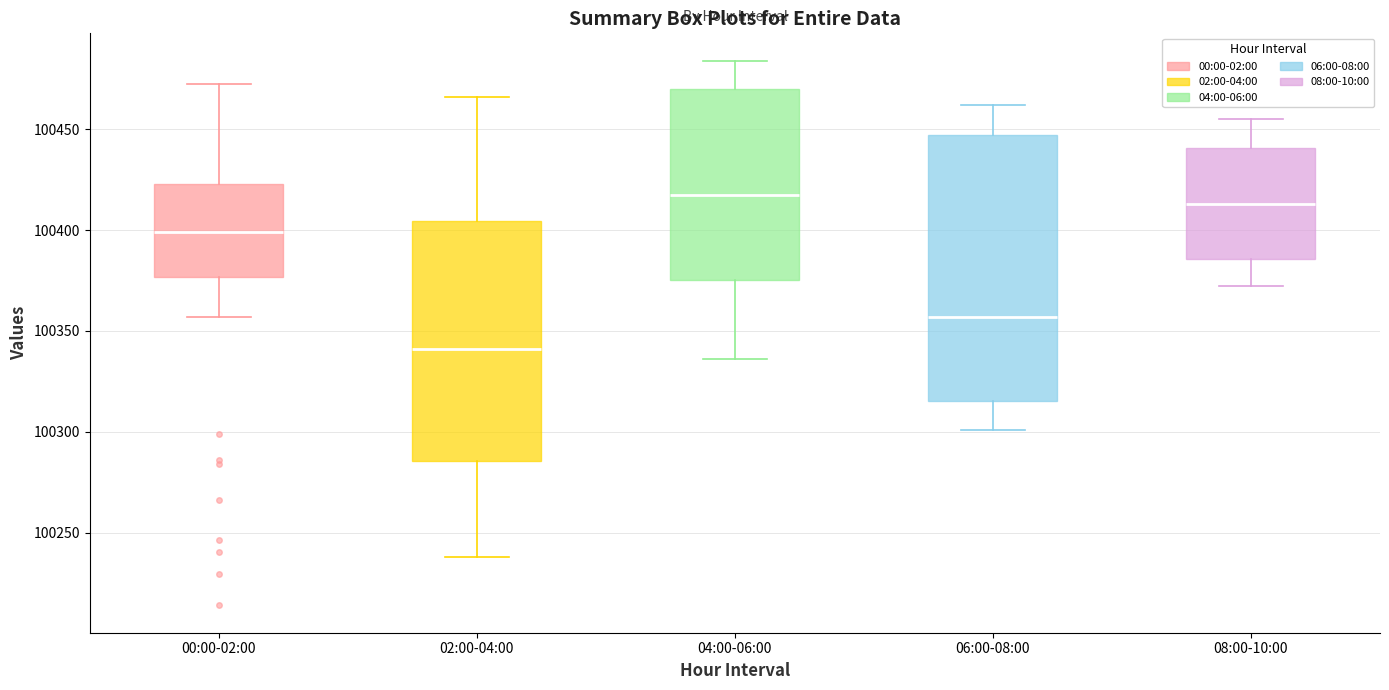

Where does the median line of the box for 04:00-06:00 sit on the y-axis? The values are not printed on the chart, so give them approximately, as read against the axis.

100420